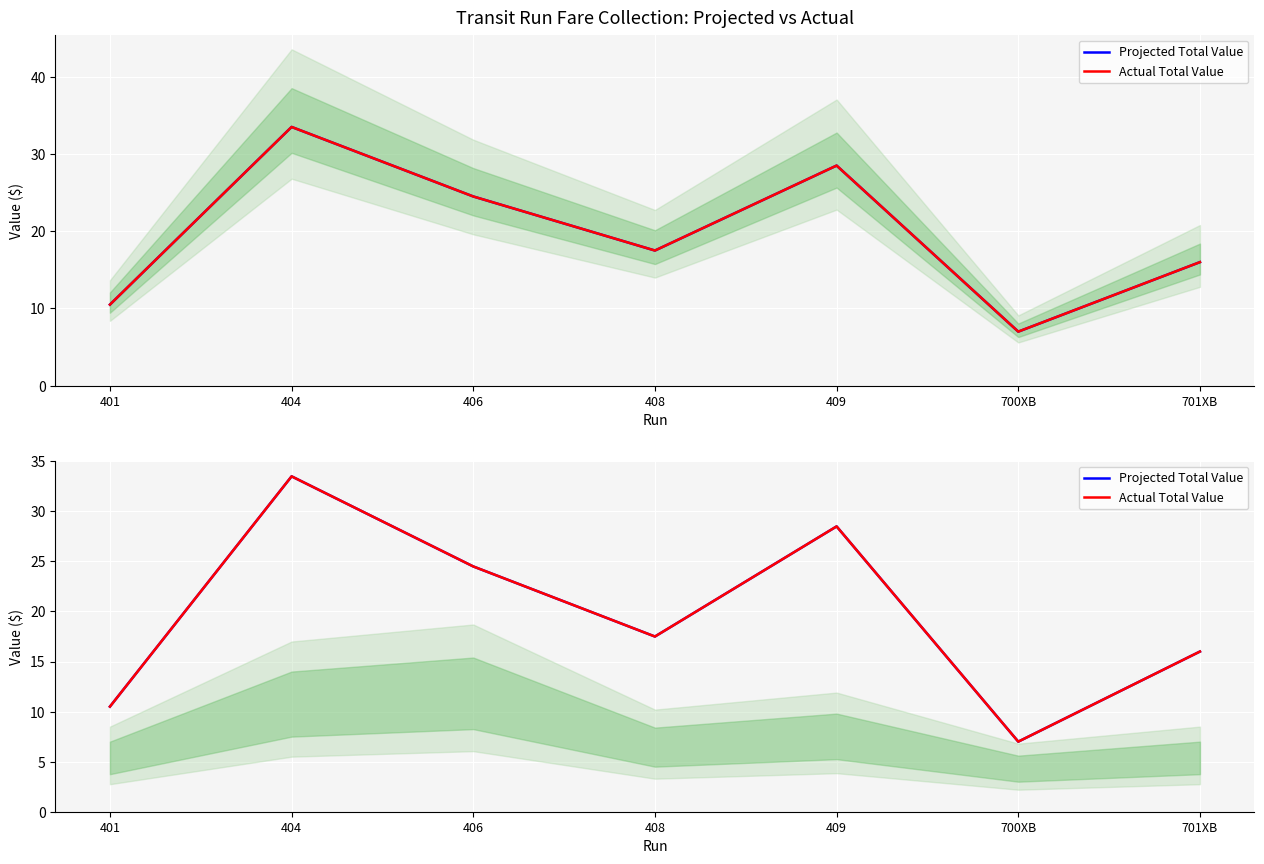

At which label is Projected Total Value closest to 20?

408